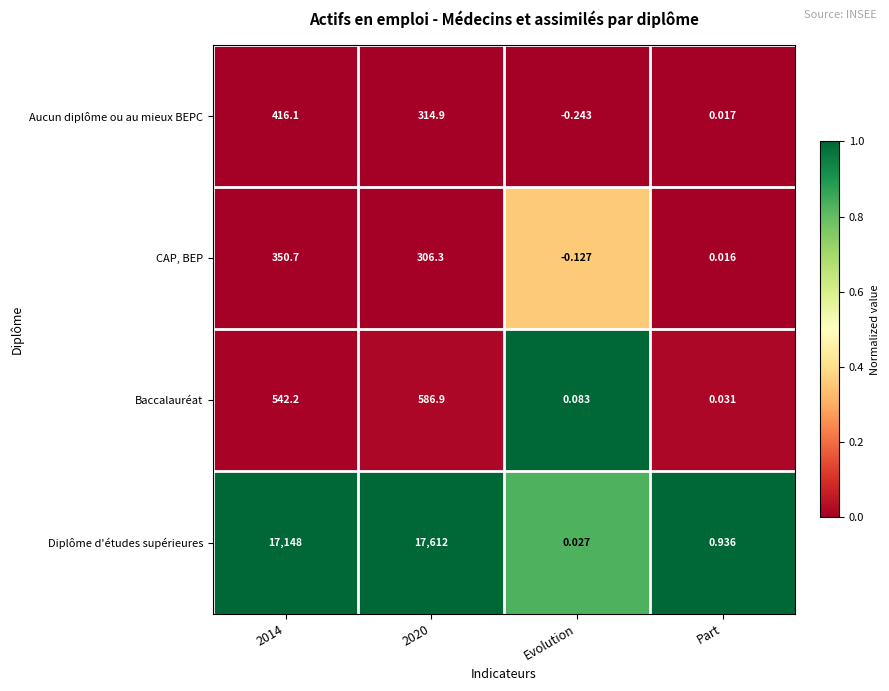

Count the number of data series in this chart.

4